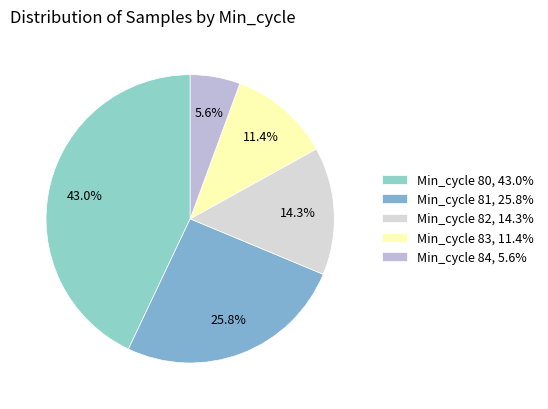

How many segments does this pie chart have?

5